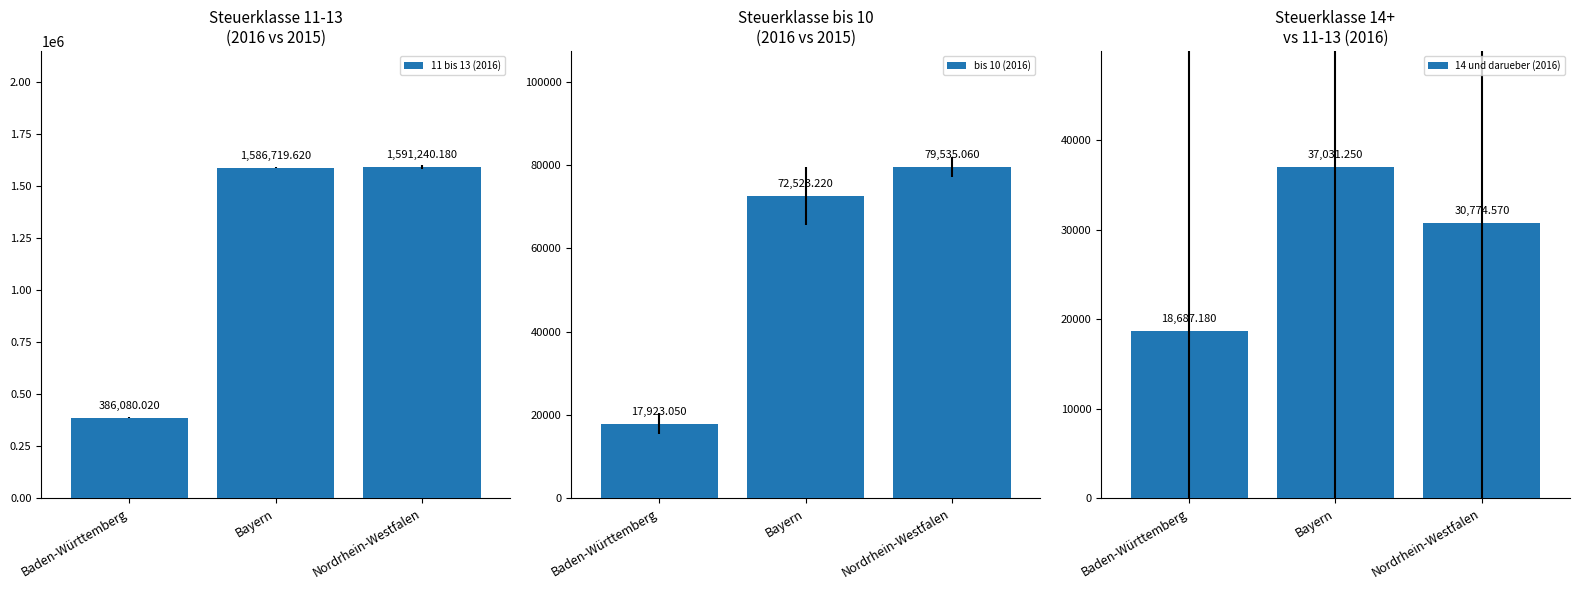

What is the maximum value shown in the chart?

1591240.2